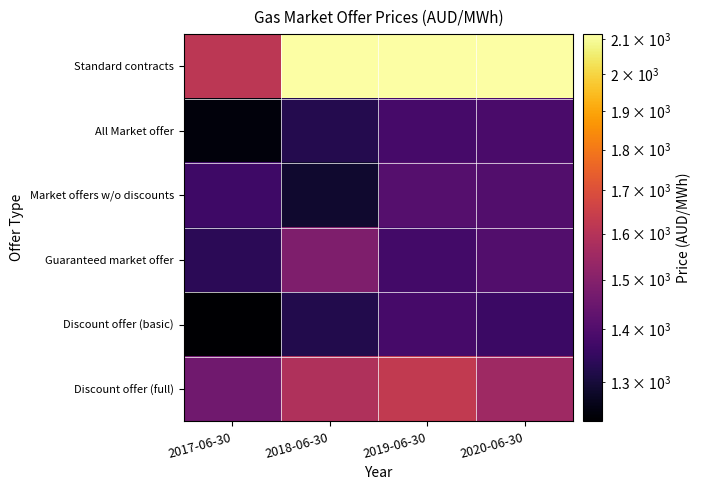

Reading left to right, transcribe all the data shown in this chart.

Standard contracts: 2017-06-30=1614.1	2018-06-30=2115.8	2019-06-30=2115.8	2020-06-30=2115.8
All Market offer: 2017-06-30=1243.6	2018-06-30=1323.7	2019-06-30=1379.2	2020-06-30=1385.0
Market offers w/o discounts: 2017-06-30=1367.0	2018-06-30=1288.6	2019-06-30=1406.8	2020-06-30=1399.9
Guaranteed market offer: 2017-06-30=1333.7	2018-06-30=1486.1	2019-06-30=1374.2	2020-06-30=1400.7
Discount offer (basic): 2017-06-30=1230.0	2018-06-30=1321.4	2019-06-30=1379.3	2020-06-30=1359.7
Discount offer (full): 2017-06-30=1459.1	2018-06-30=1588.2	2019-06-30=1628.4	2020-06-30=1550.8